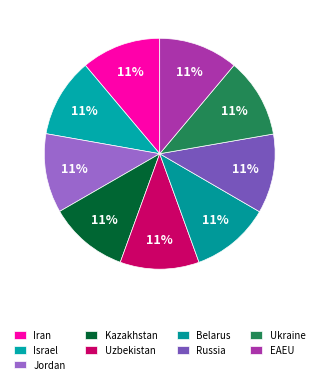

Count the number of slices in the pie.

9